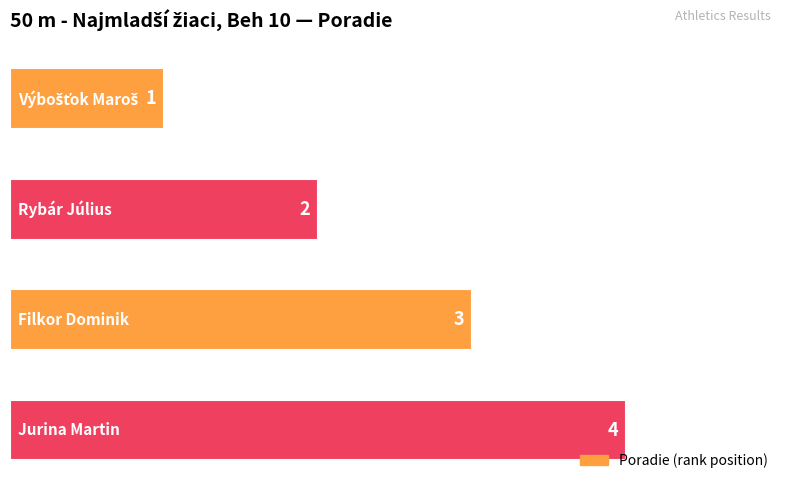

What is the value of the 2nd bar from the top?

2